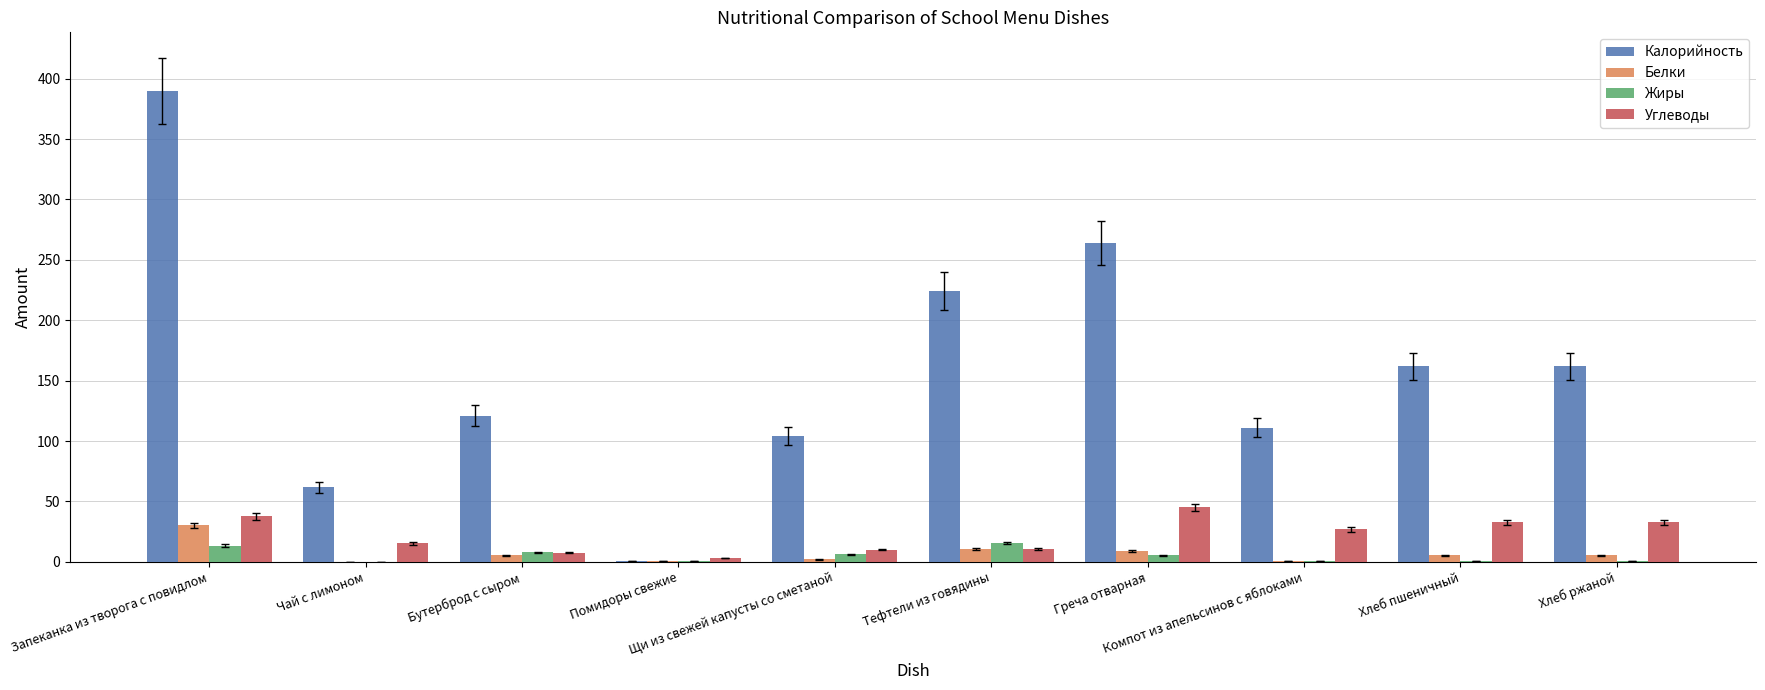

What is the spread (max minus min) of values at Чай с лимоном?

61.6